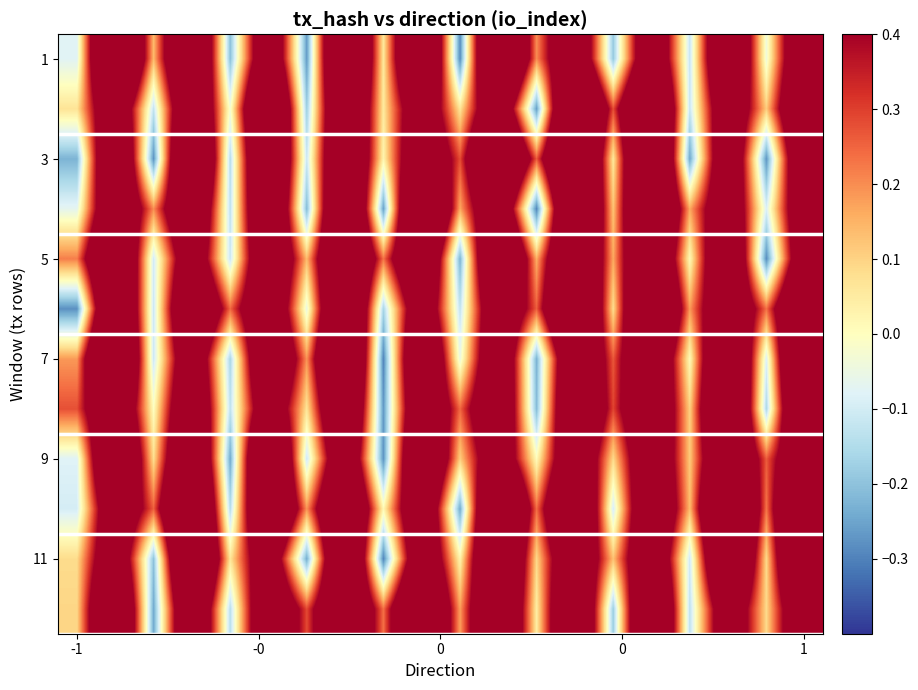

What is the minimum value shown in the chart?

-0.3